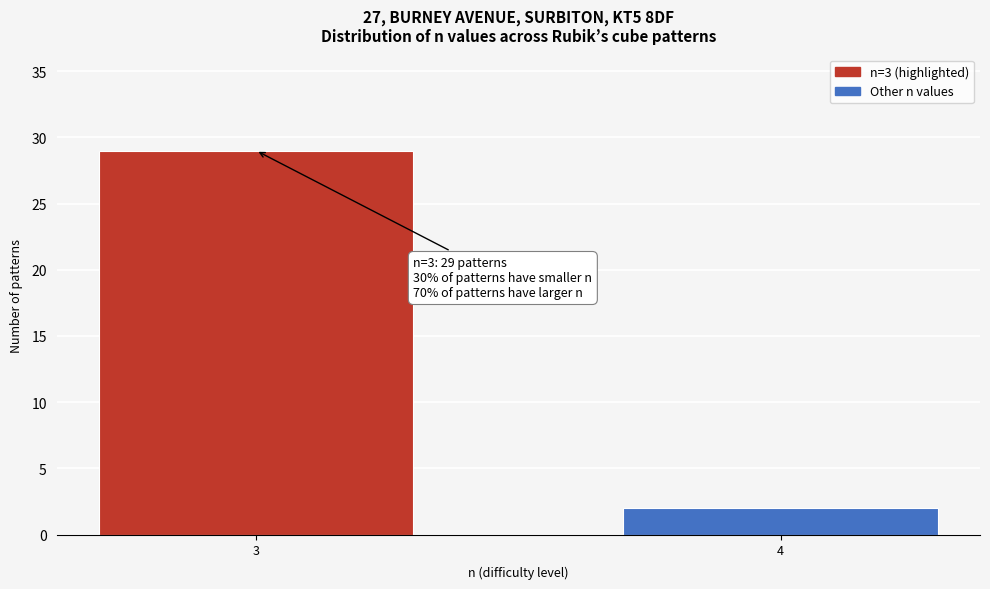

Reading left to right, what are all the values shown in this chart?

3=29	4=2